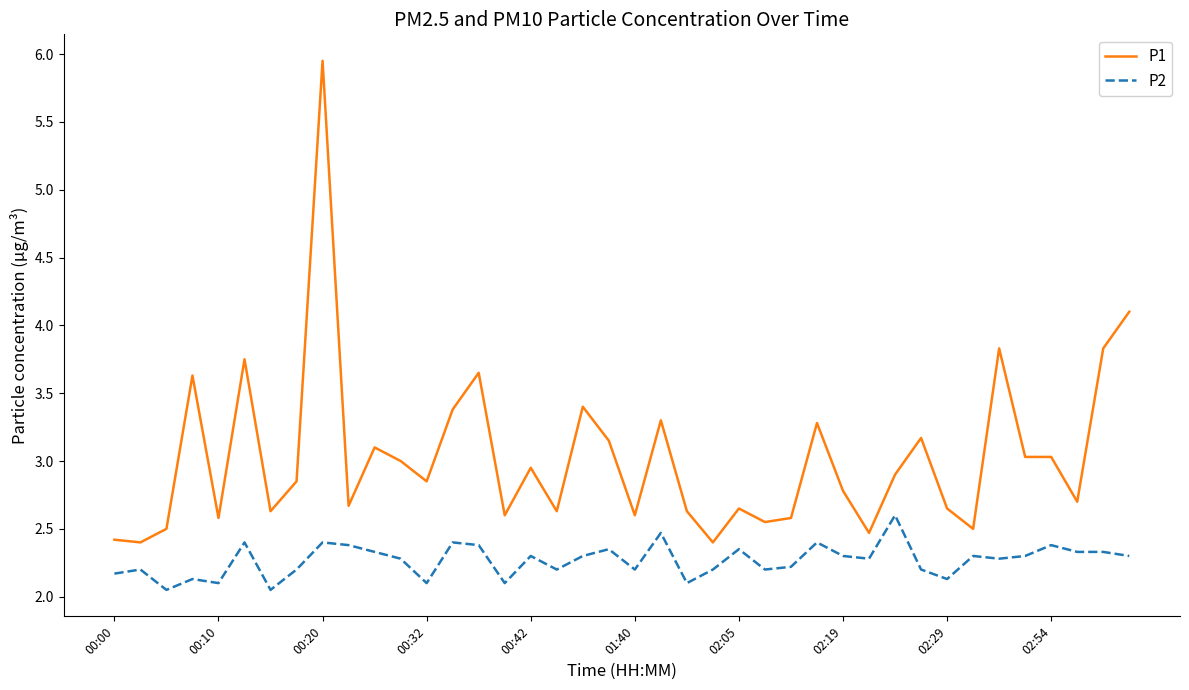

Which series has the widest spread of values?

P1